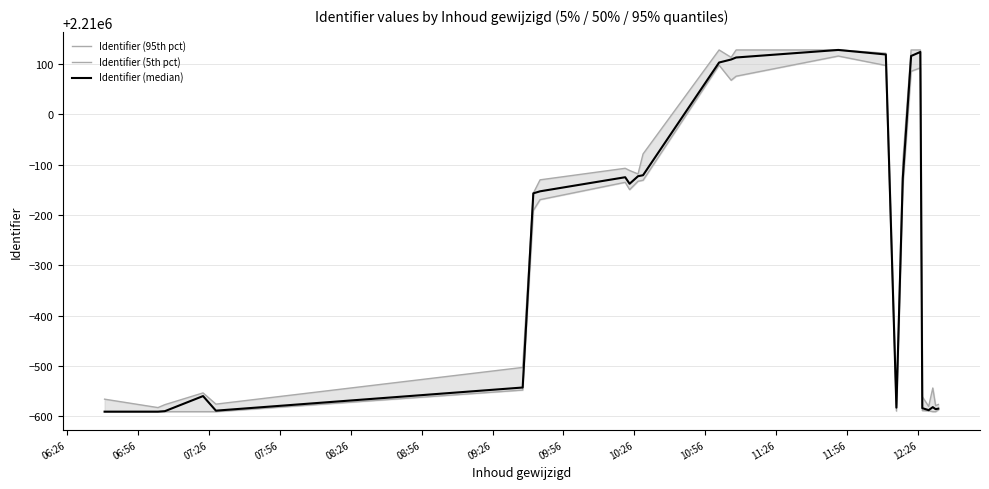

True or false: Identifier (95th pct) and Identifier (5th pct) intersect in this chart.

False